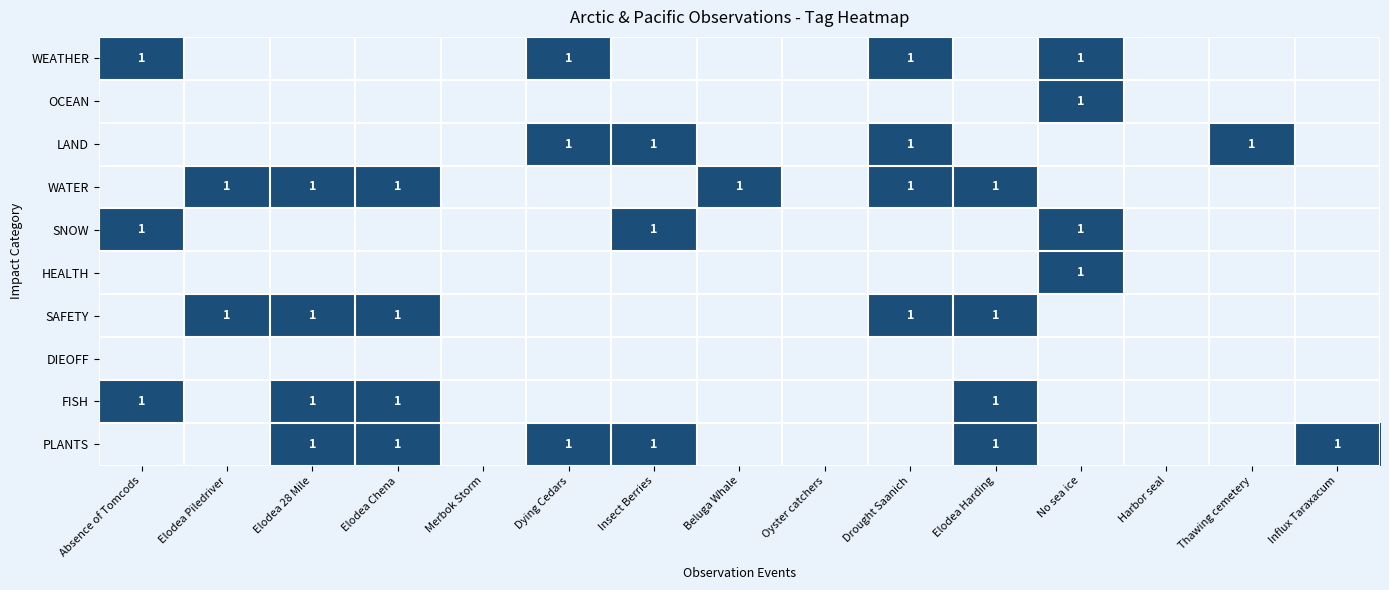

Count the PLANTS values in the range 0 to 1.

15